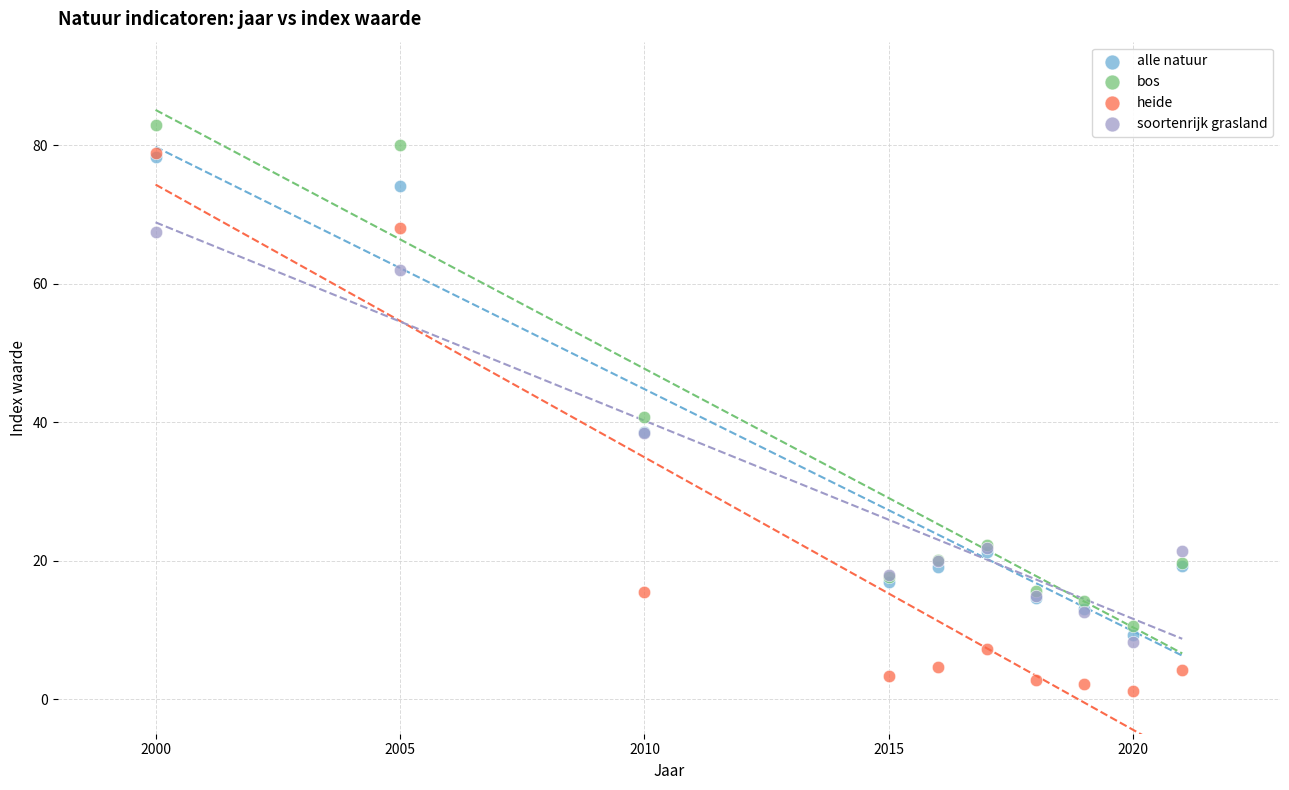

In the bos series, what Y value is closest to 46?

40.8